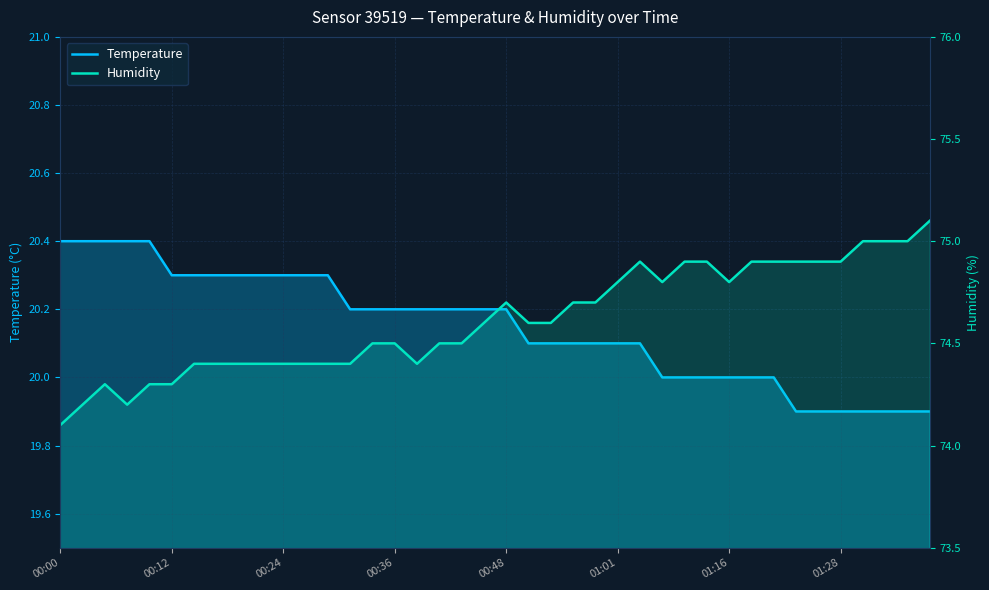

At which category is the sum across all series the highest?

26